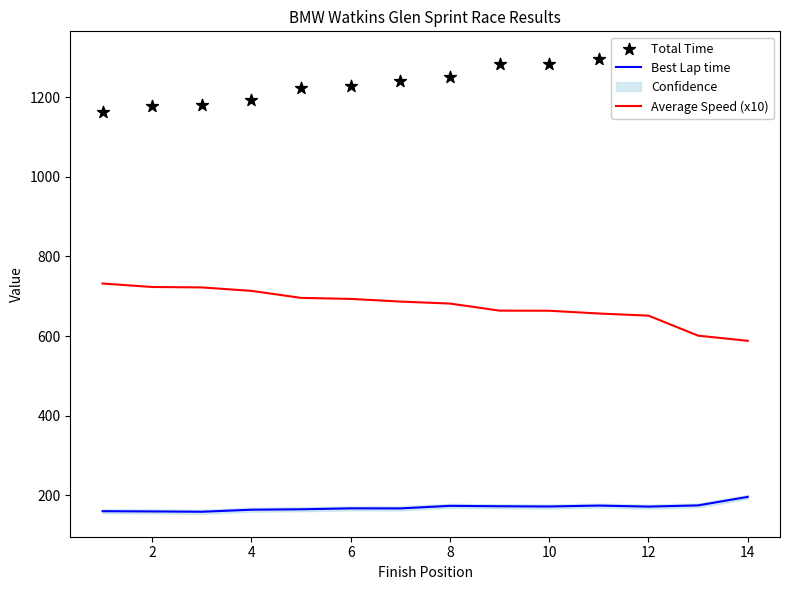

Which series reaches the maximum Y coordinate?

Total Time